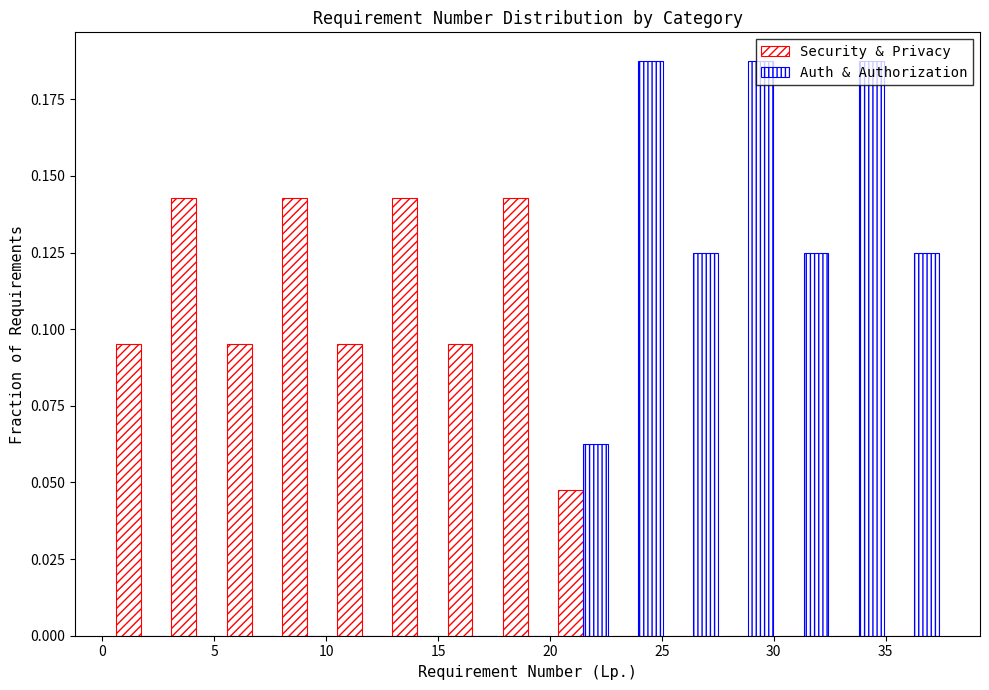

What is the height of the Auth & Authorization bar covering 22.5 to 25.0 on the x-axis? Neither the bar edges nor the heights are printed on the chart, so give them approximately, as read against the axes.

0.190